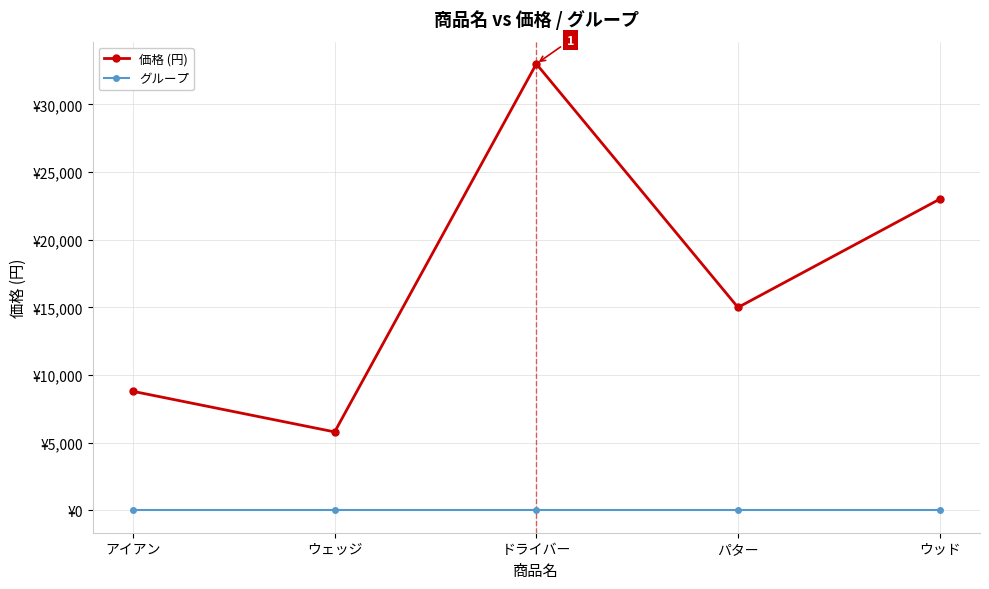

Does the chart have visible grid lines?

Yes